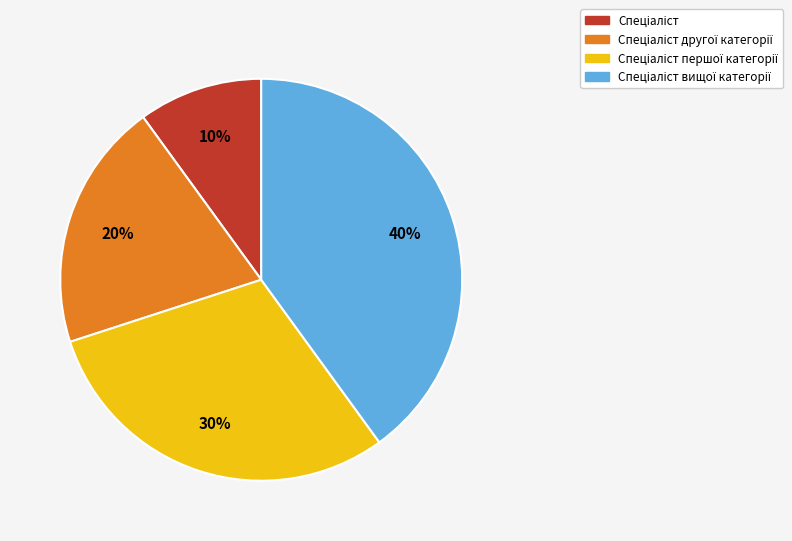

To the nearest percent, what is the difference between the largest and smallest slice percentages?

30%